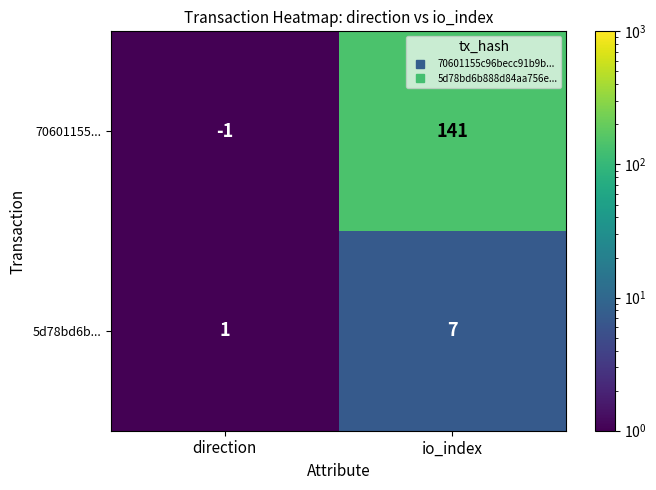

Is it true that 70601155... equals 0 at direction?

False